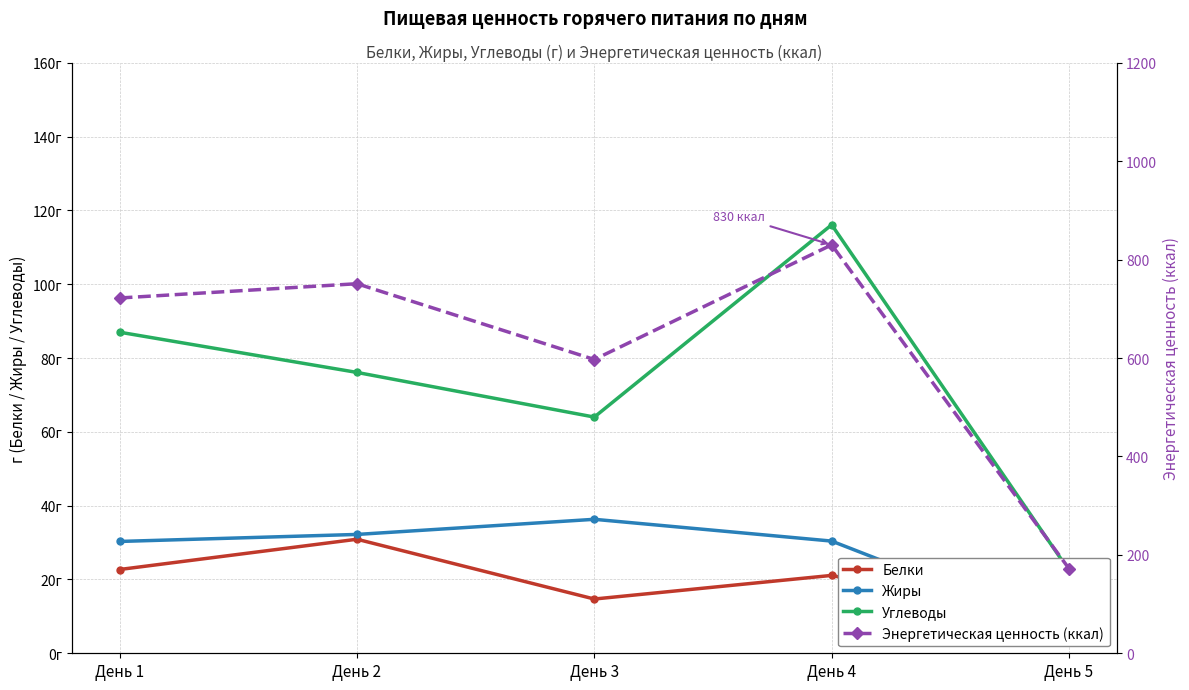

At День 3, list the series in order from largest to smallest.

Энергетическая ценность (ккал), Углеводы, Жиры, Белки